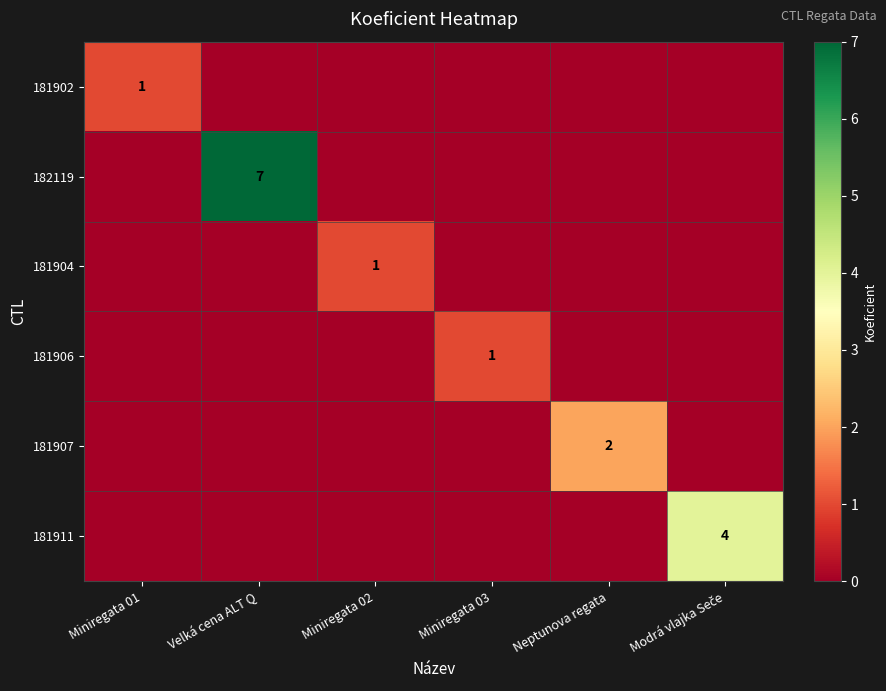

True or false: 181902 has a value of 1 at Miniregata 01.

True